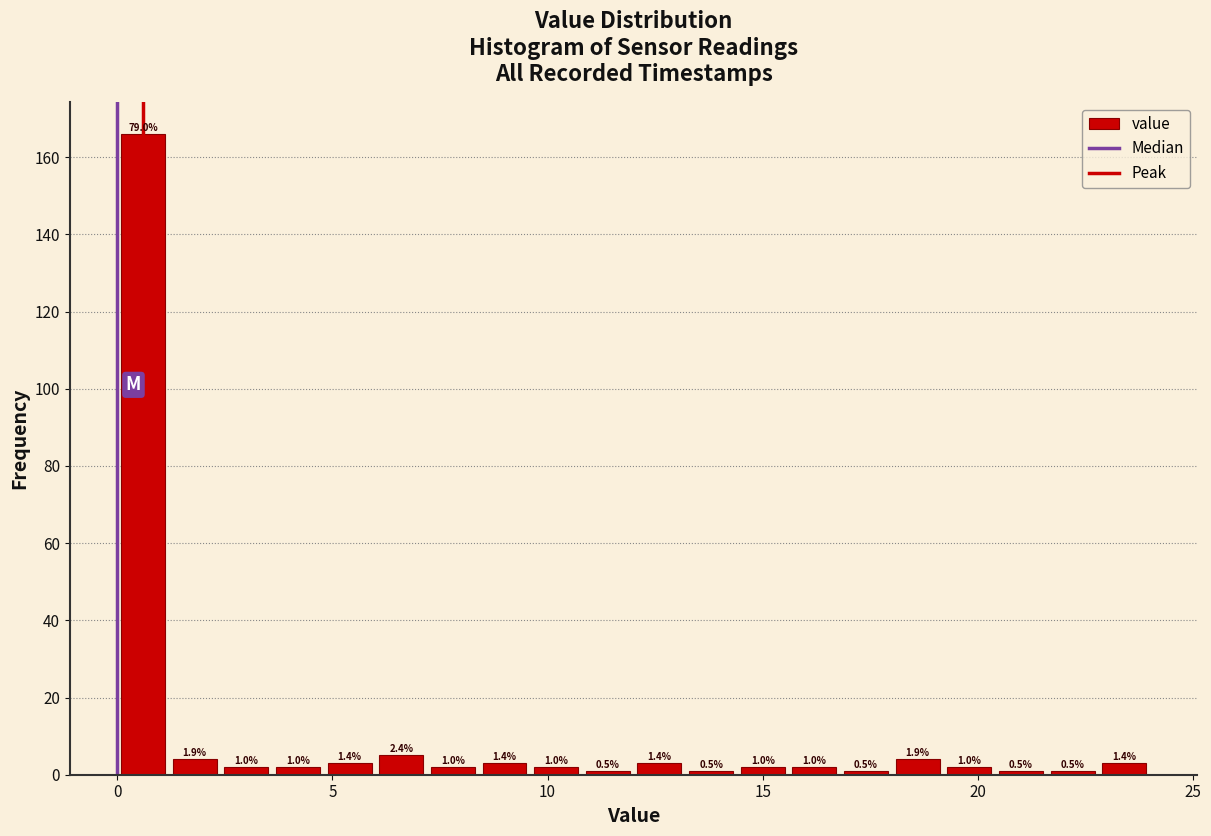

Around what value on the x-axis is the tallest bar? Give the approximate position of its centre, as read against the axis.

0.5